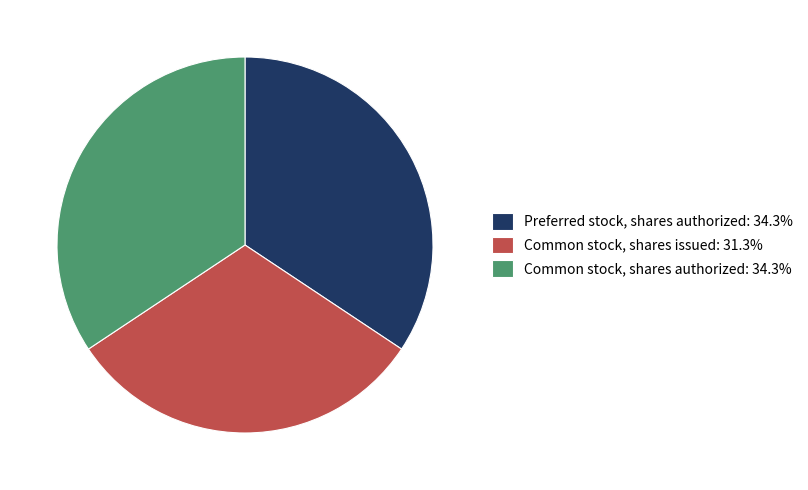

Is the sum of Preferred stock, shares authorized: 34.3% and Common stock, shares issued: 31.3% greater than half?

Yes